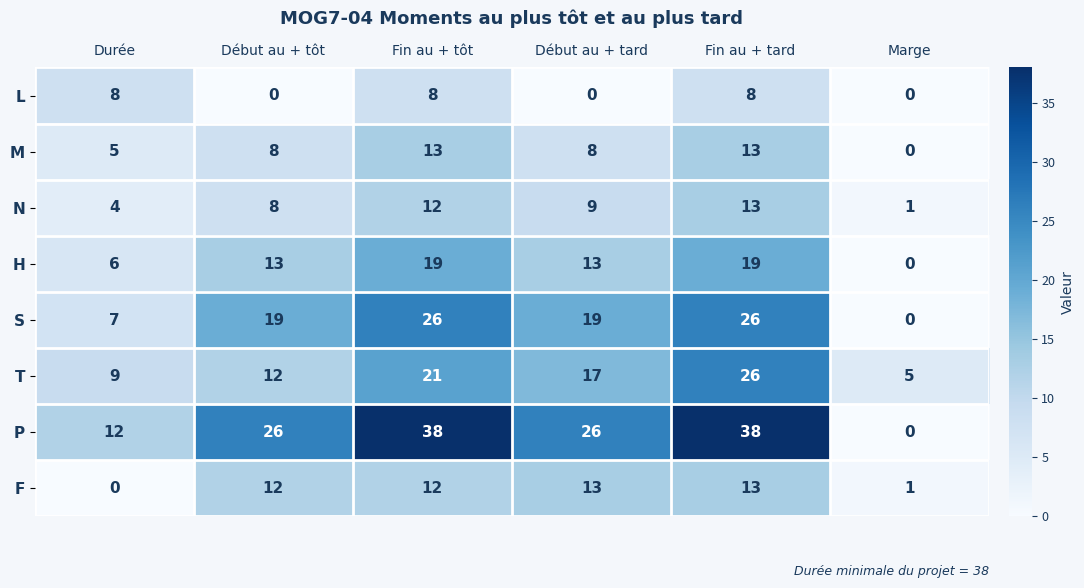

What is the greatest value displayed?

38